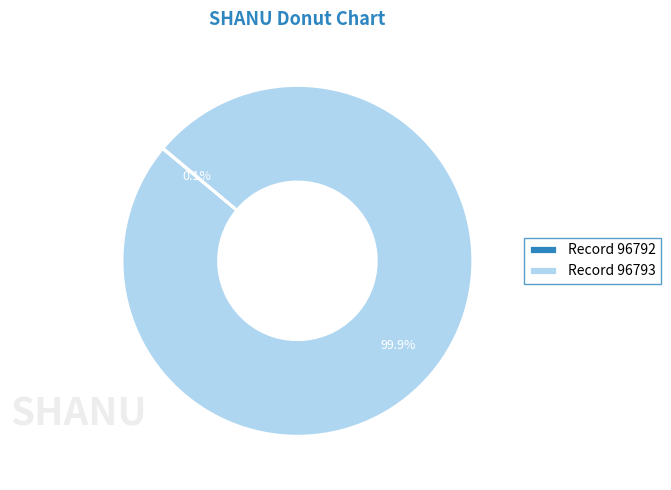

How much of the chart is everything except Record 96793?

0.1%